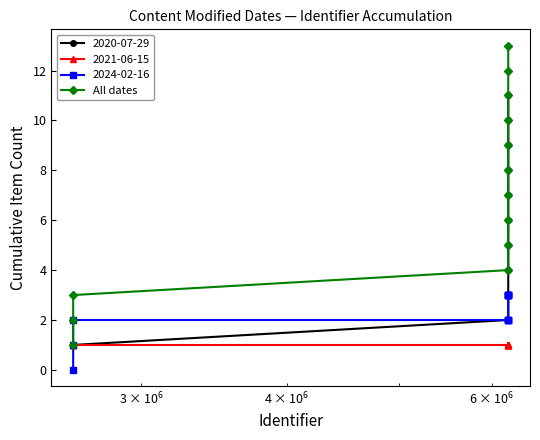

True or false: All dates has more than 2 interior local peaks.

False